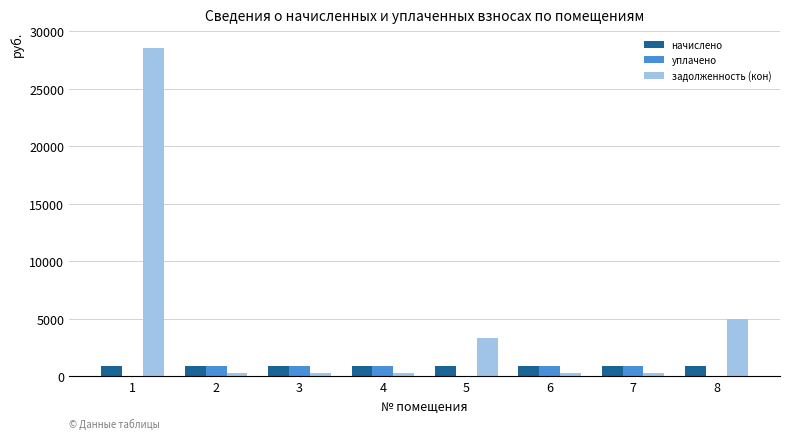

Between 1 and 7, which series saw the biggest shift?

задолженность (кон)